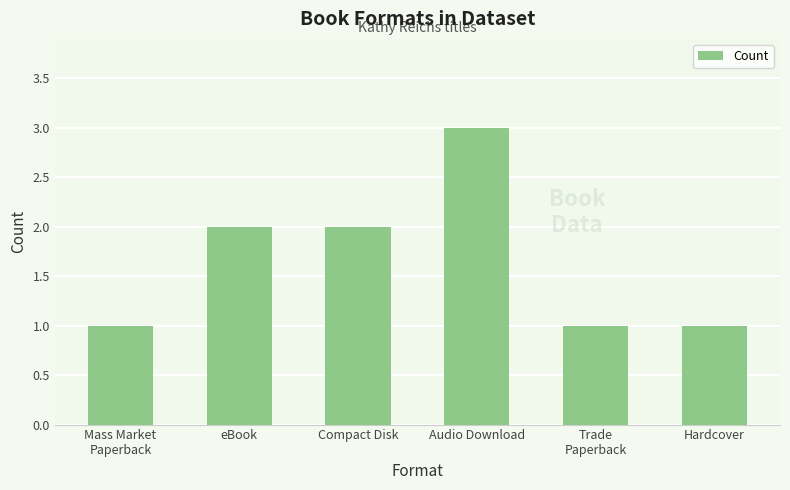

True or false: the data shows 3 at eBook.

False